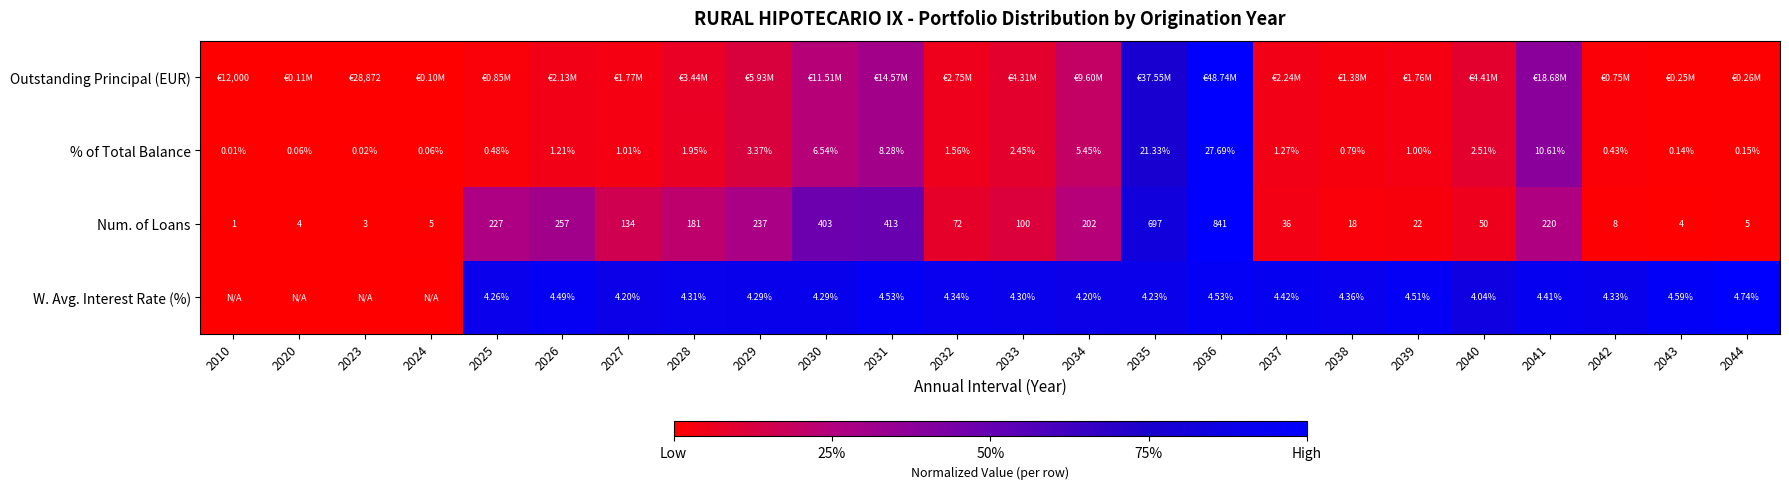

At which category is the sum across all series the highest?

2036